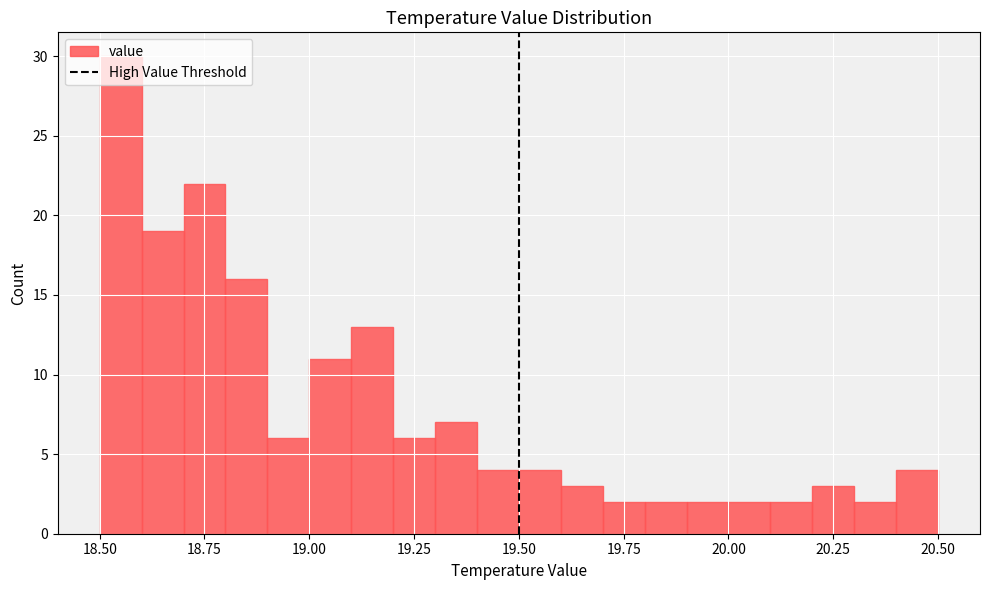

Around what value on the x-axis is the tallest bar? Give the approximate position of its centre, as read against the axis.

18.55